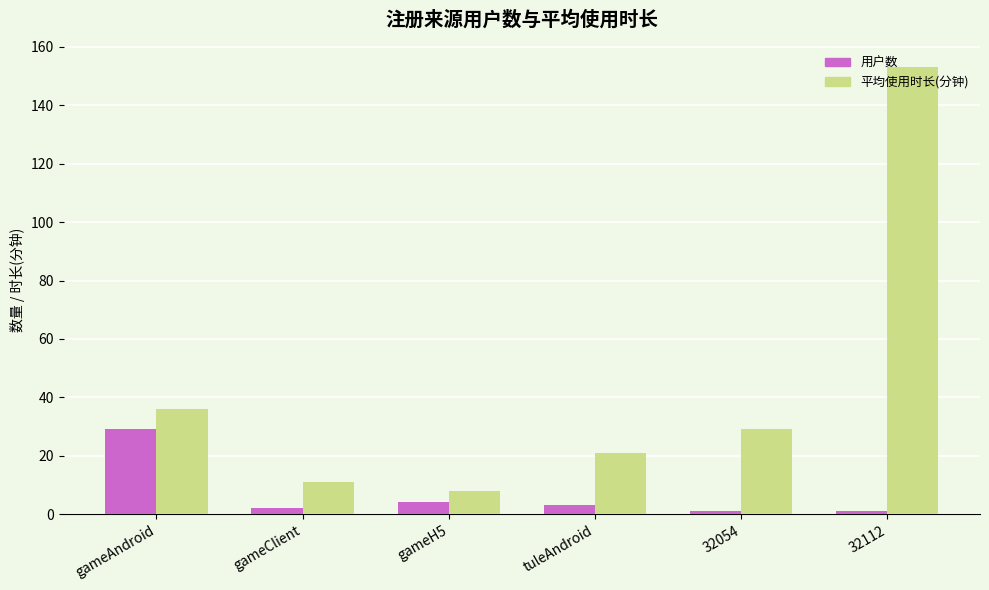

Reading left to right, transcribe all the data shown in this chart.

用户数: gameAndroid=29.0	gameClient=2.0	gameH5=4.0	tuleAndroid=3.0	32054=1.0	32112=1.0
平均使用时长(分钟): gameAndroid=36.0	gameClient=11.0	gameH5=7.8	tuleAndroid=21.0	32054=29.0	32112=153.0